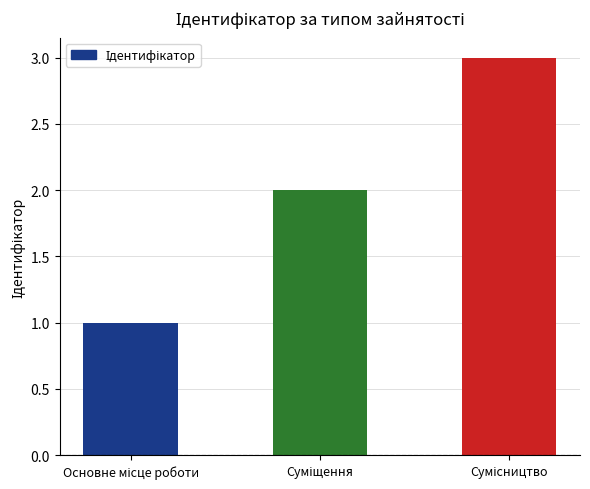

What is the sum of all values?

6